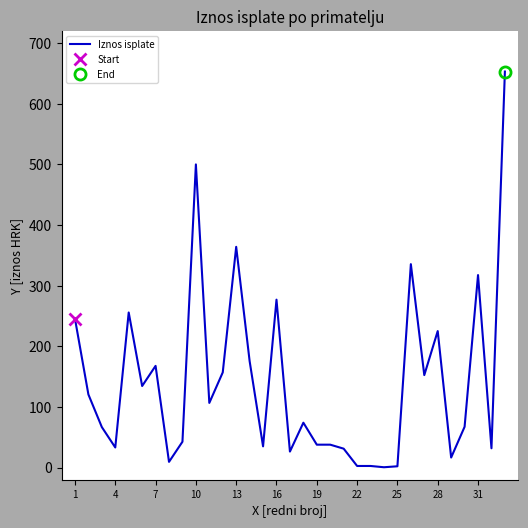

How many data points are above 74?

17